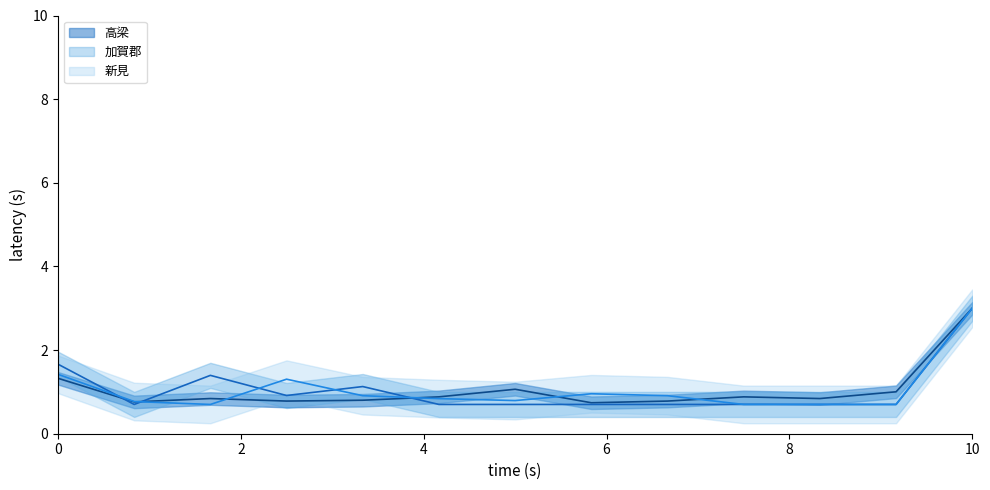

What are all the series names shown in the legend?

高梁, 加賀郡, 新見